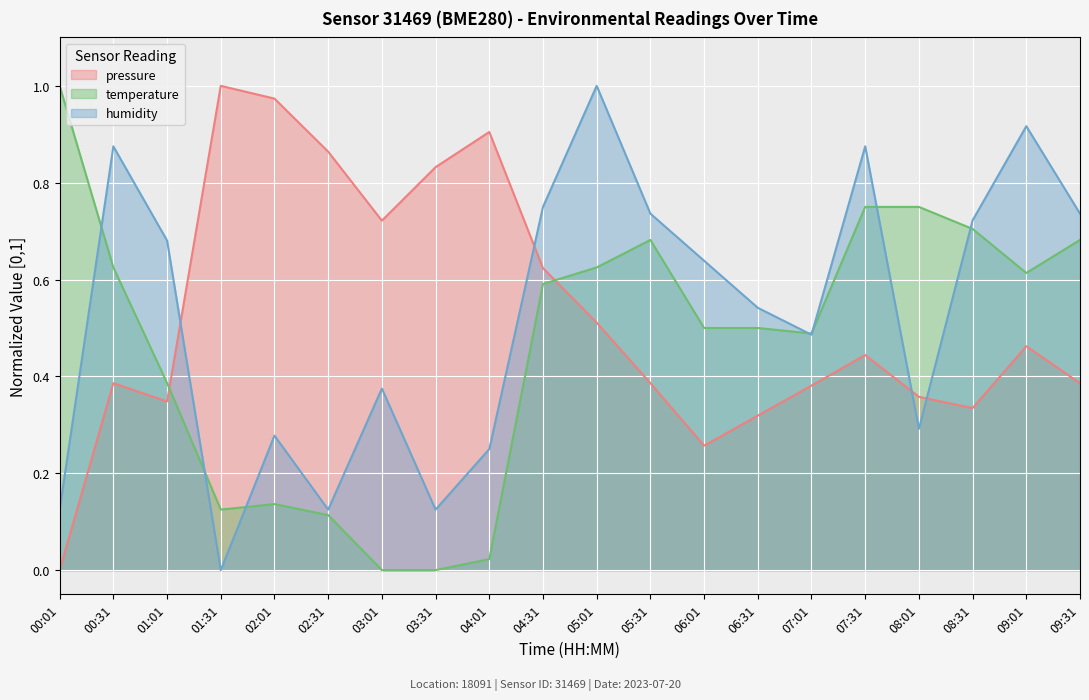

Which category has the highest value in the pressure series?

01:31